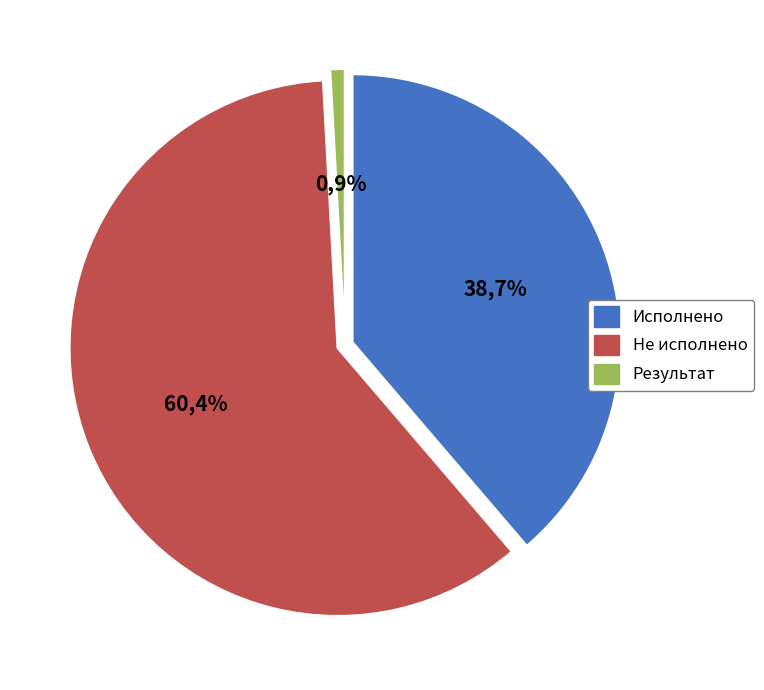

Which has a higher value, из них не исполнено or Результат исполнения бюджета?

из них не исполнено